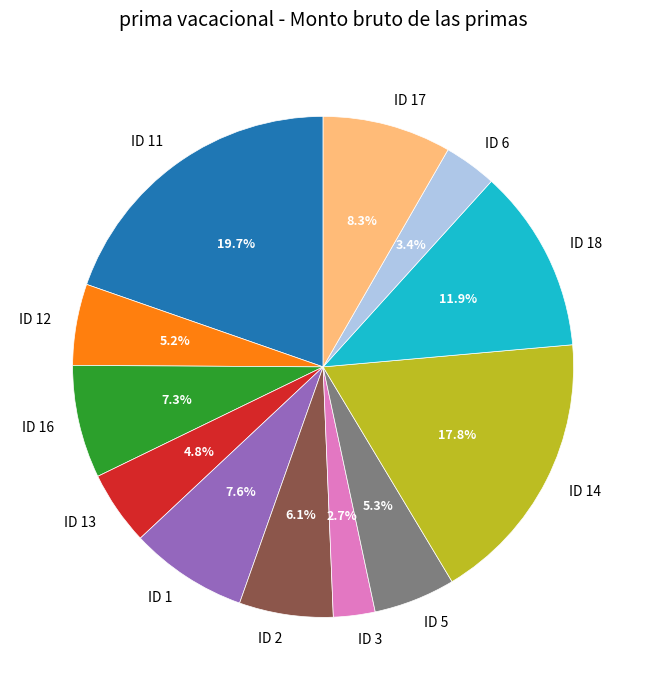

Do ID 6 and ID 17 together represent more than half of the pie?

No